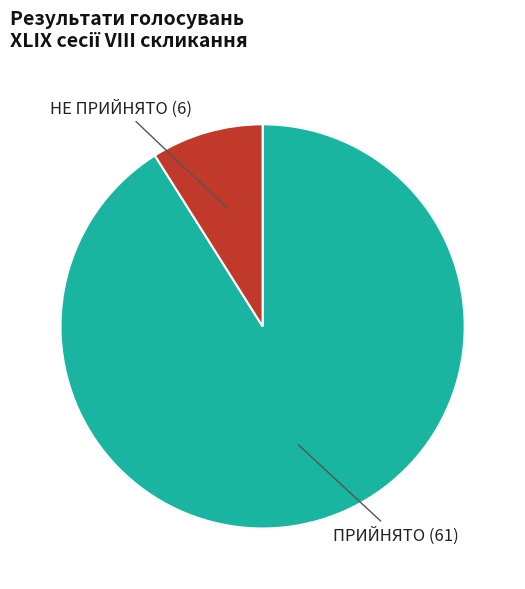

The НЕ ПРИЙНЯТО slice represents 9% of the pie. True or false?

True